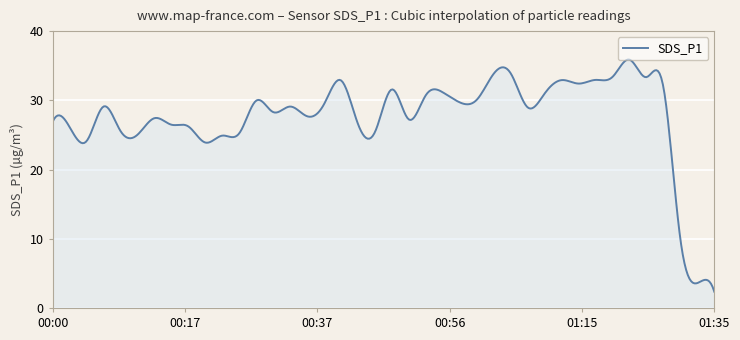

What is the difference between the maximum and minimum values?

33.5